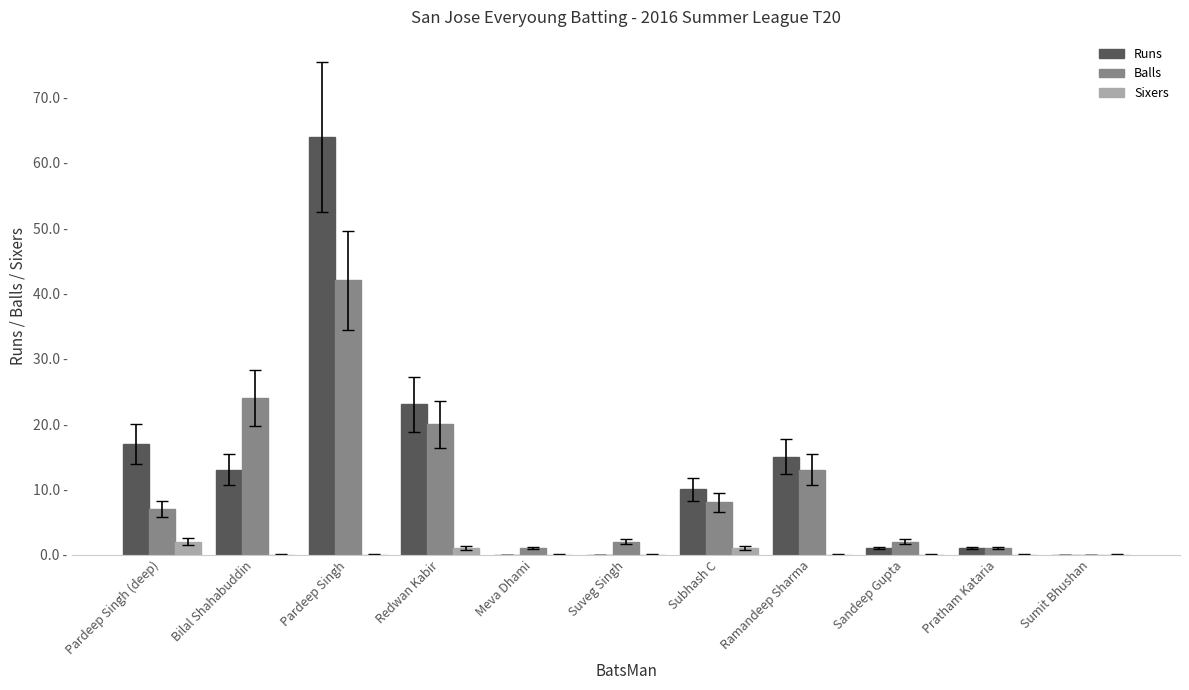

What are all the series names shown in the legend?

Runs, Balls, Sixers